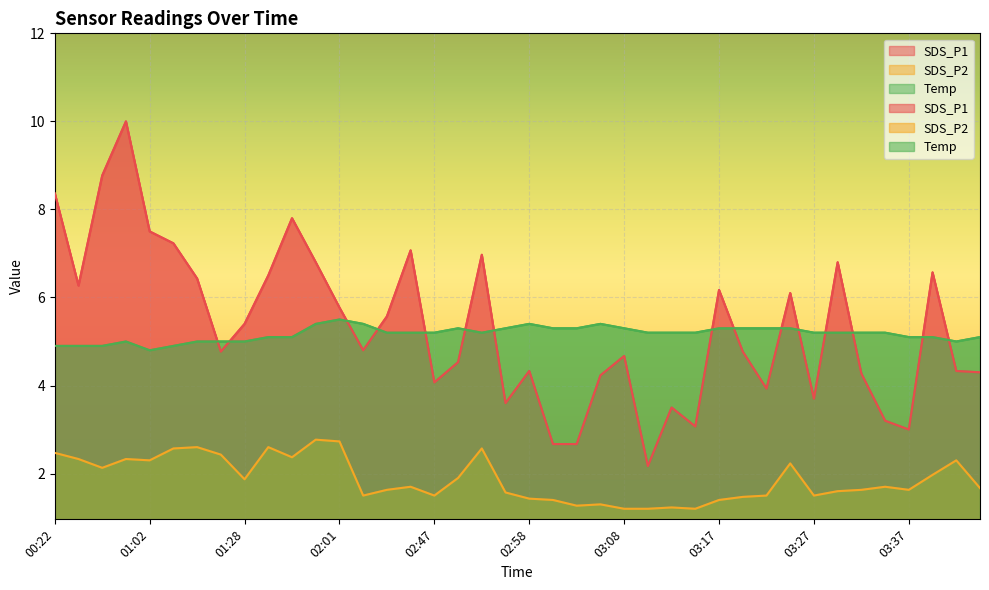

What is the highest value of the SDS_P2 series?

2.8